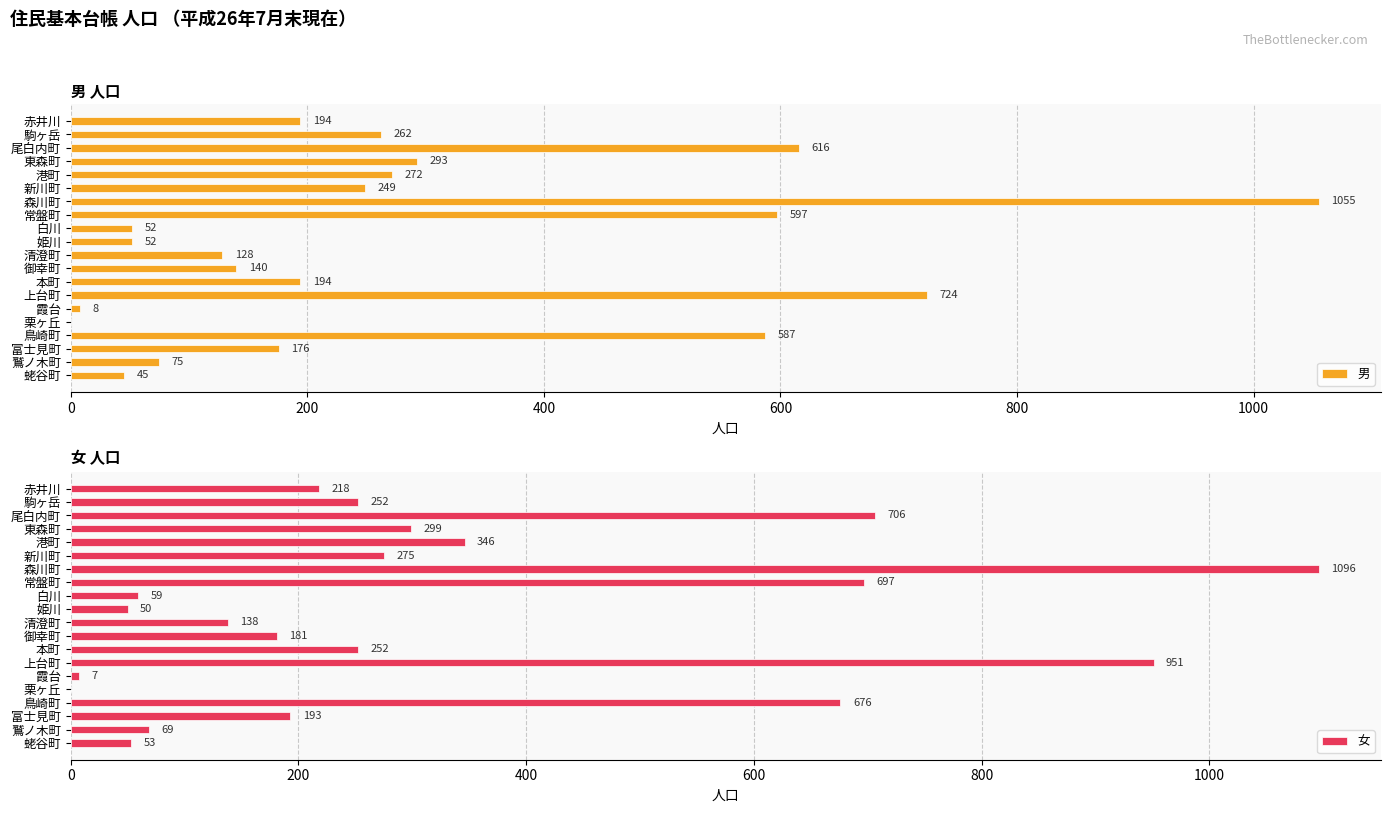

How many data points does each series have?

20